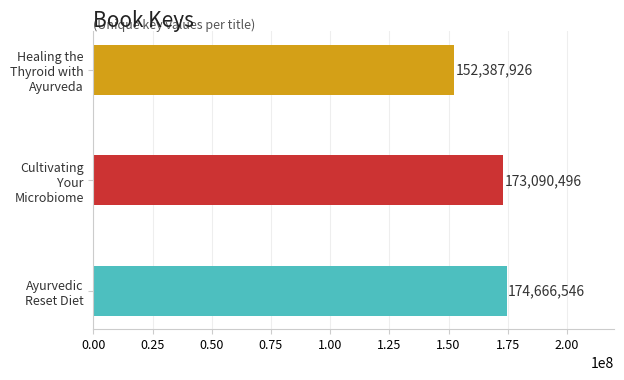

What is the ratio of the value at Ayurvedic Reset Diet to the value at Healing the Thyroid with Ayurveda?

1.1